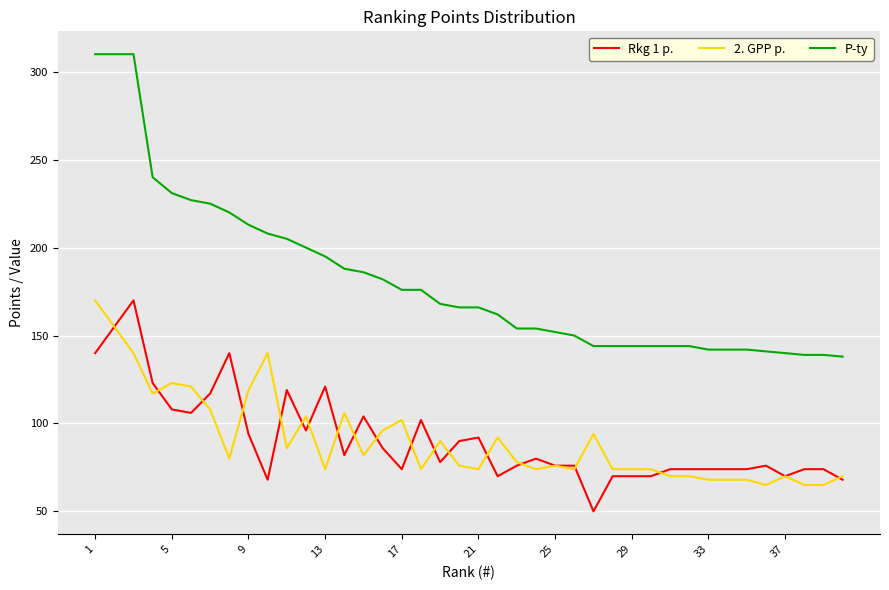

What is the greatest value displayed?

310